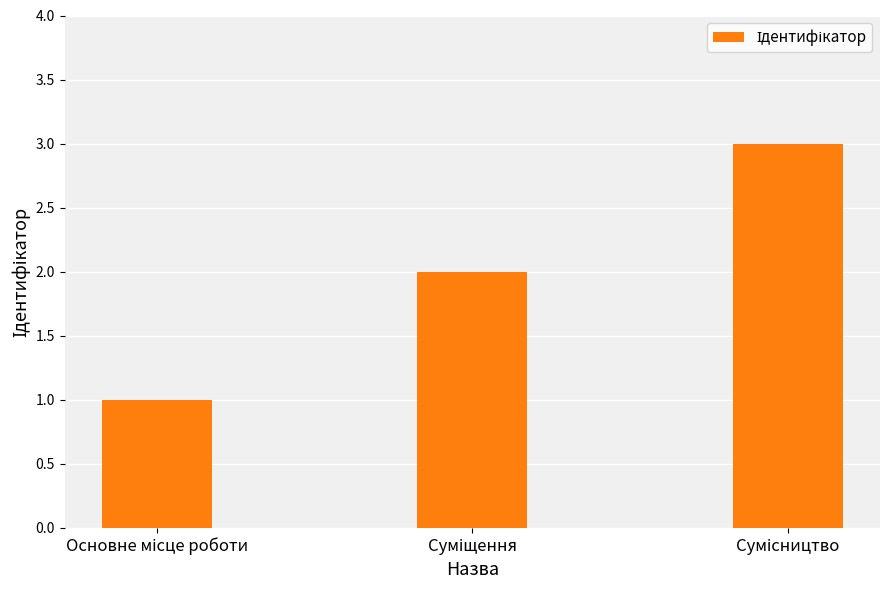

What is the sum of all values?

6